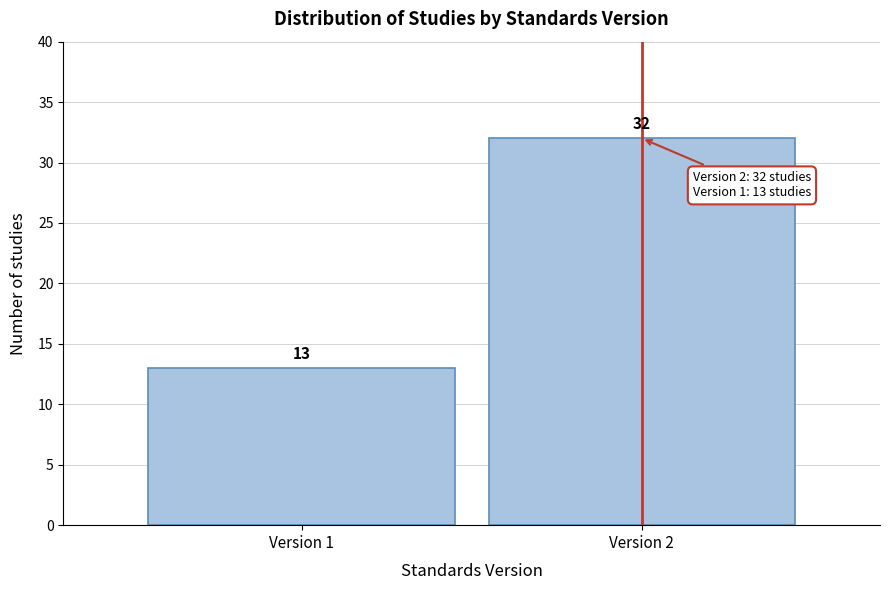

Reading left to right, extract all data points from this chart.

13	32